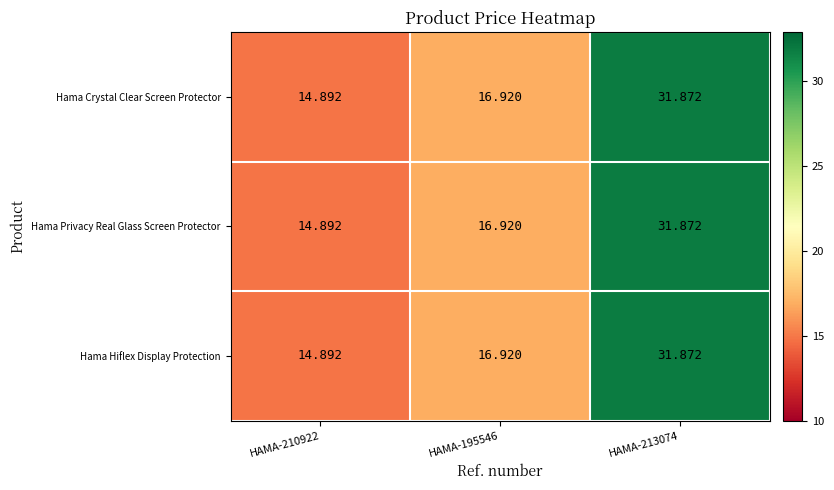

At which category does the chart reach its minimum across all series?

HAMA-210922